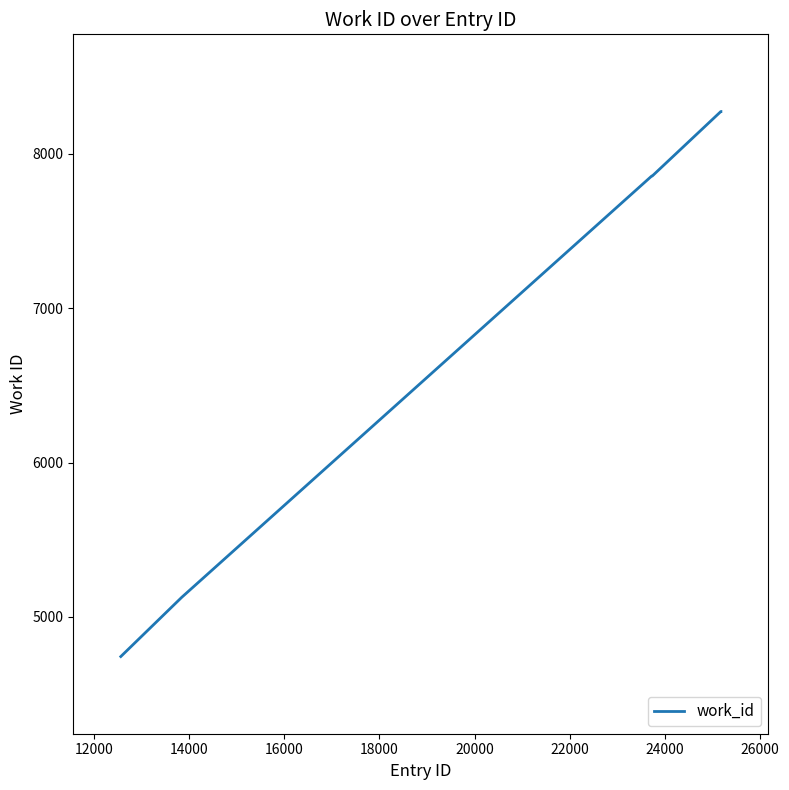

What is the greatest value displayed?

8274